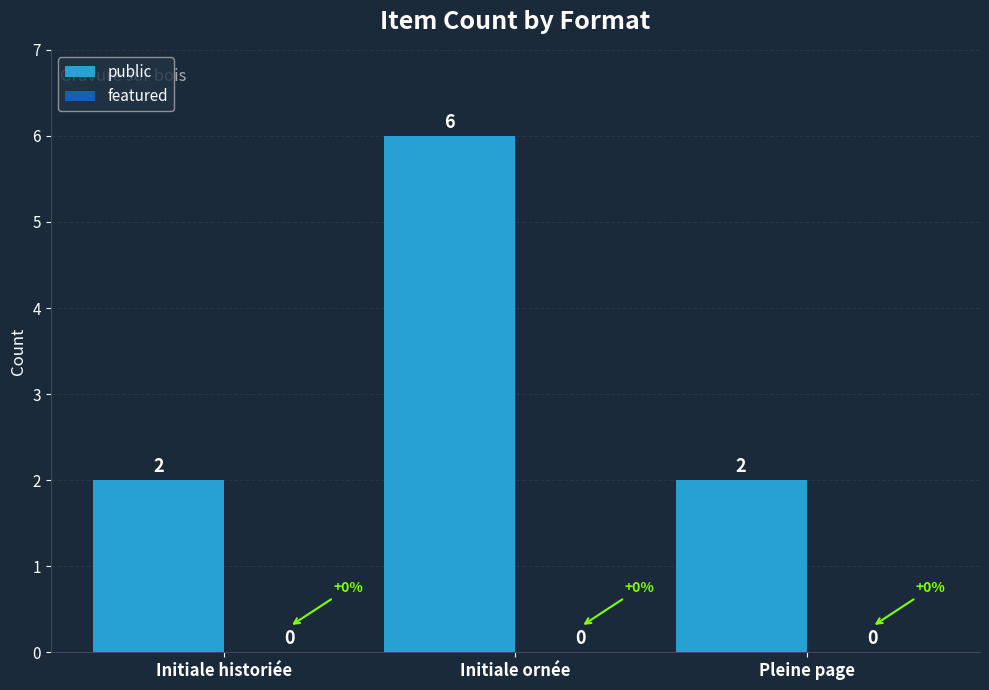

How many bars are there in total?

3